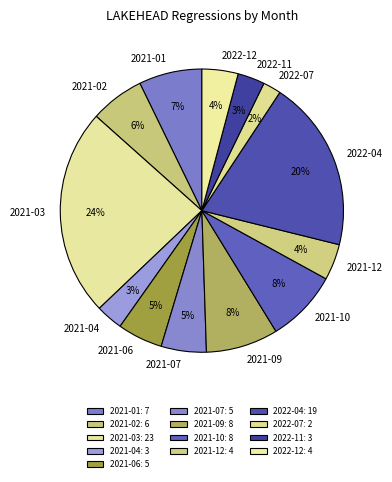

Count the number of slices in the pie.

13